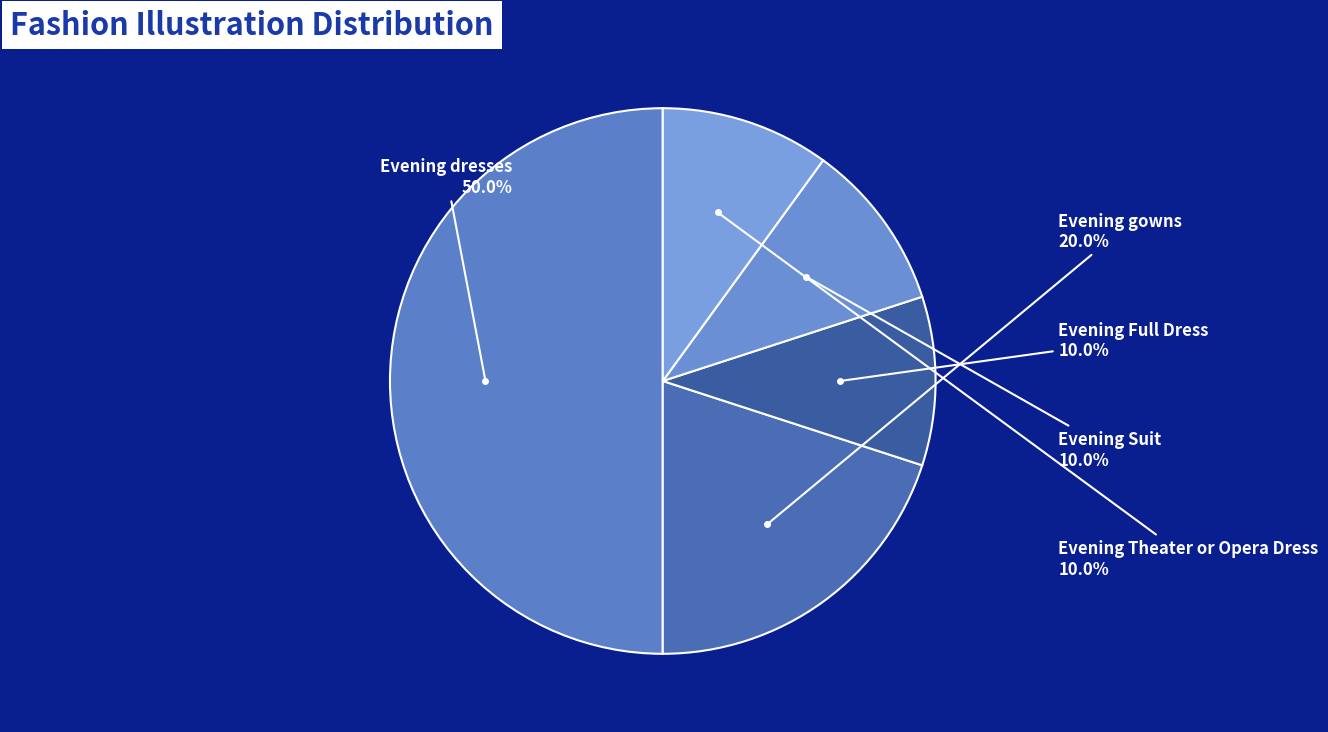

Combined, what portion of the pie is Evening gowns and Evening dresses?

70.0%